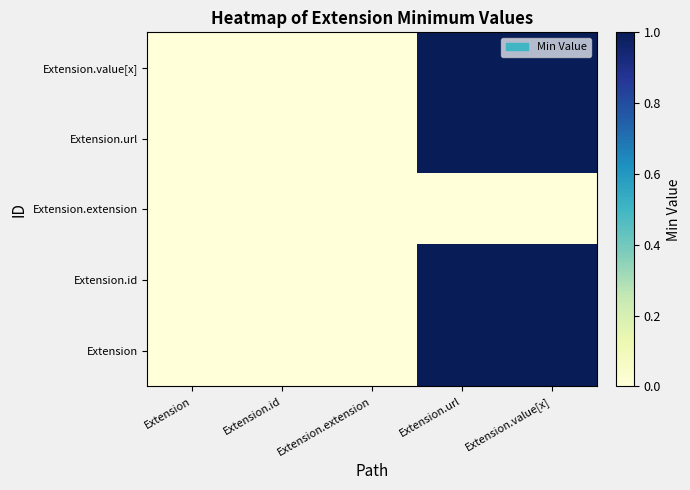

Which series has the widest spread of values?

Extension